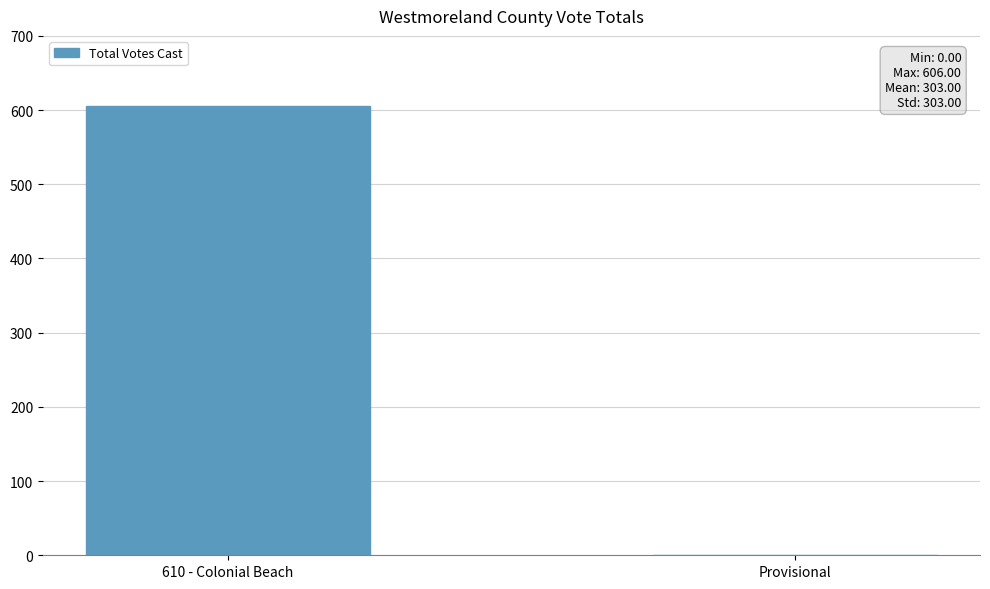

What is the sum of all values?

606